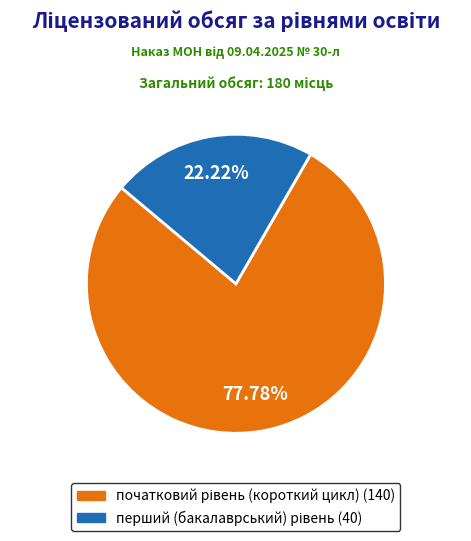

How many segments does this pie chart have?

2